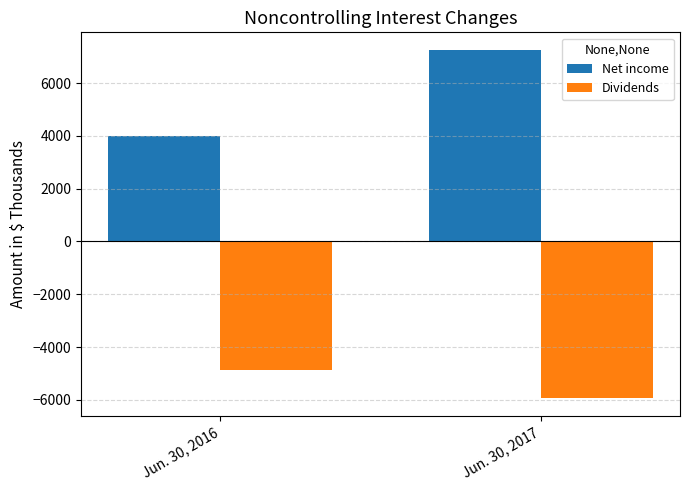

At which category is the sum across all series the highest?

Jun. 30, 2017